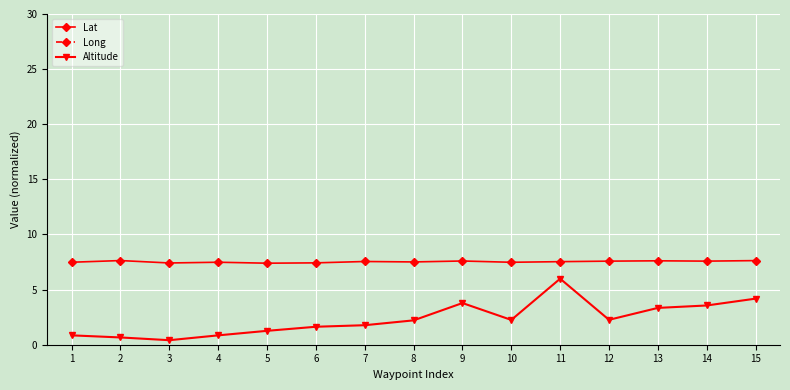

What is the value of the Long point at the 9th from the left?

57.6